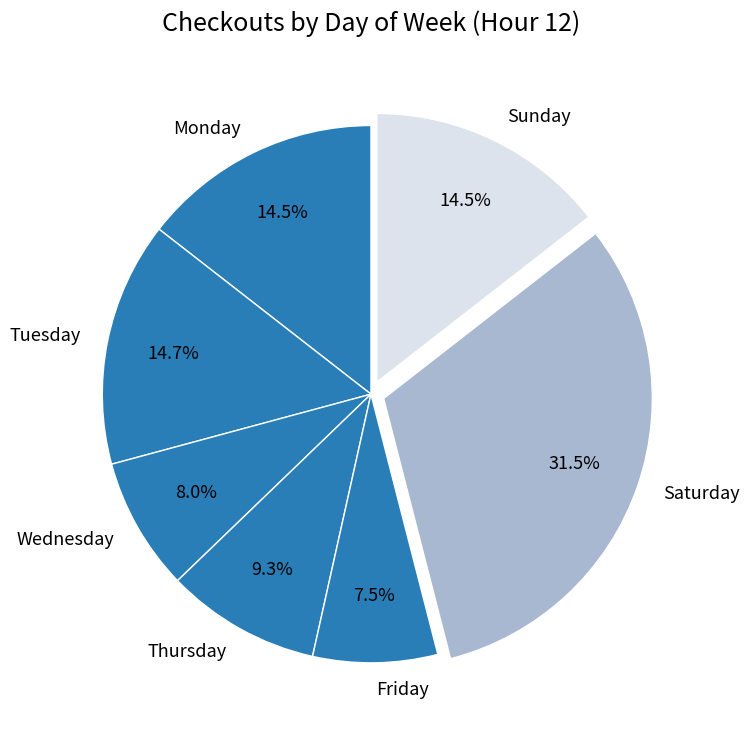

Is there a majority slice in this chart?

No